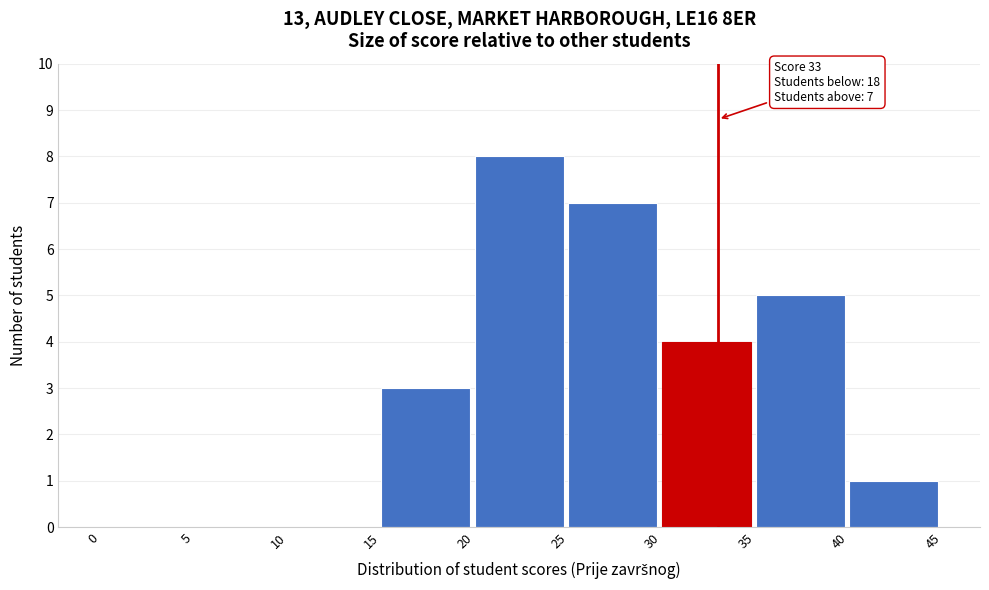

Over which range of the x-axis is the bar tallest?

20 to 25